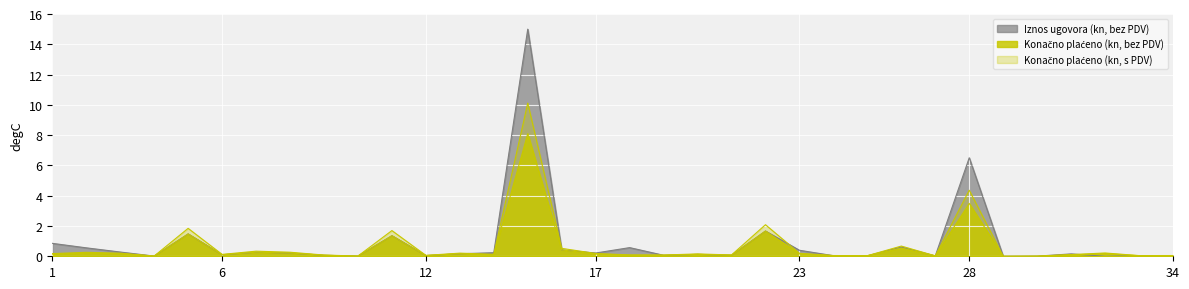

At how many categories does at least one series exceed 3?

2